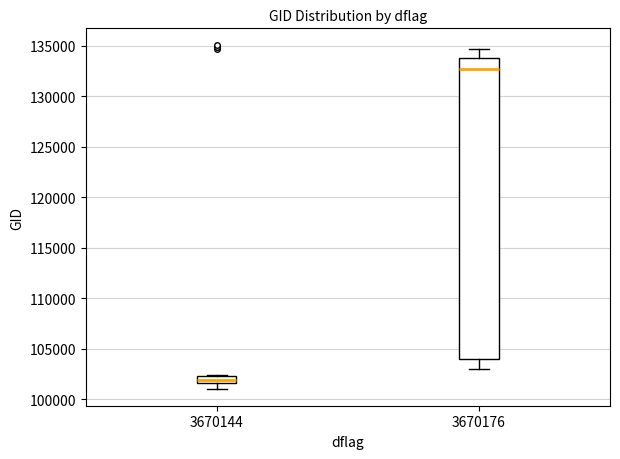

Reading left to right, read every box against the y-axis: the position of its median line, the range the box covers, and the ends of its whiskers. The values are not printed on the chart, so give them approximately, as read against the axis.

3670144: median 102000, box 101500 to 102500, whiskers 101000 to 102500
3670176: median 132500, box 104000 to 134000, whiskers 103000 to 134500